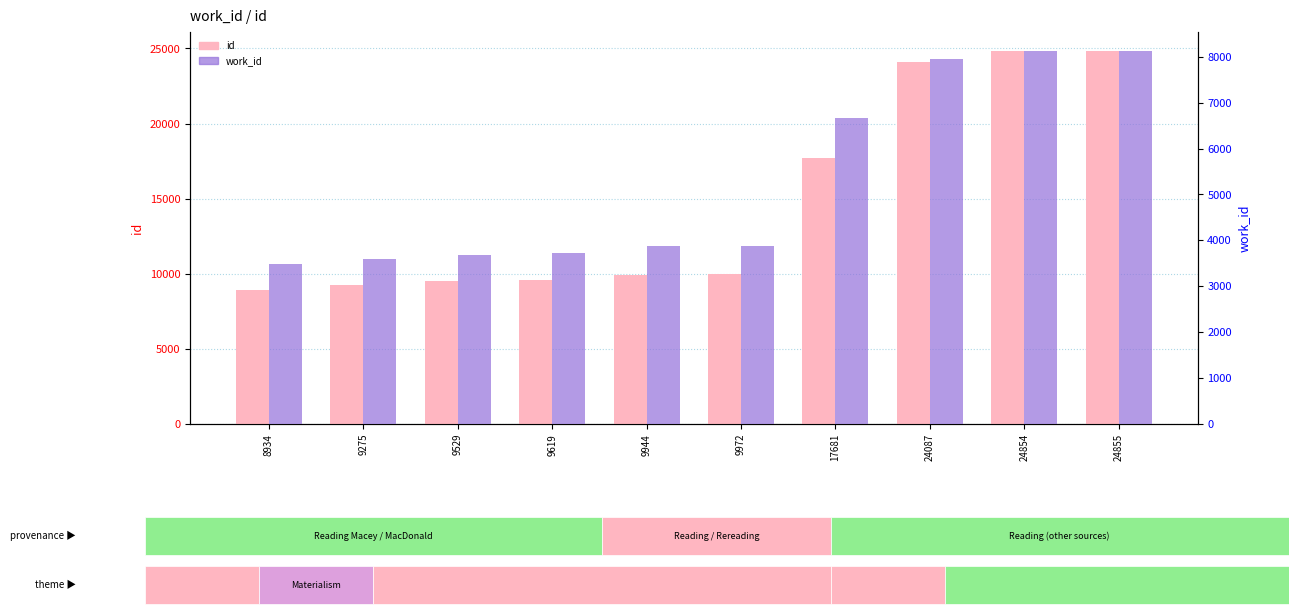

At how many categories does at least one series exceed 15447?

4